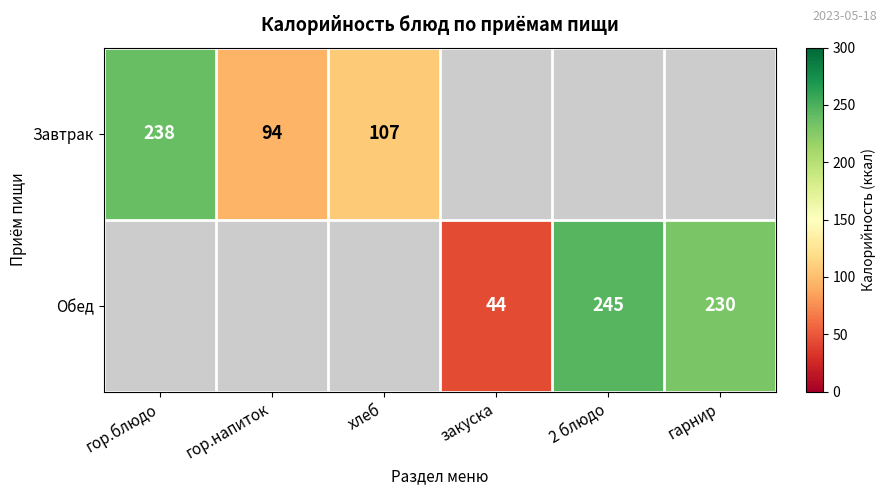

Which category has the lowest value across all series?

закуска